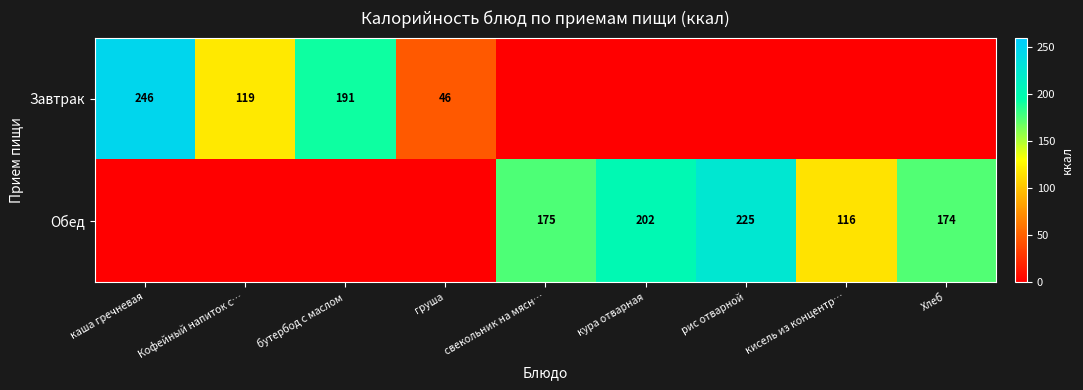

True or false: Обед has a value of 116 at кисель из концентр….

True